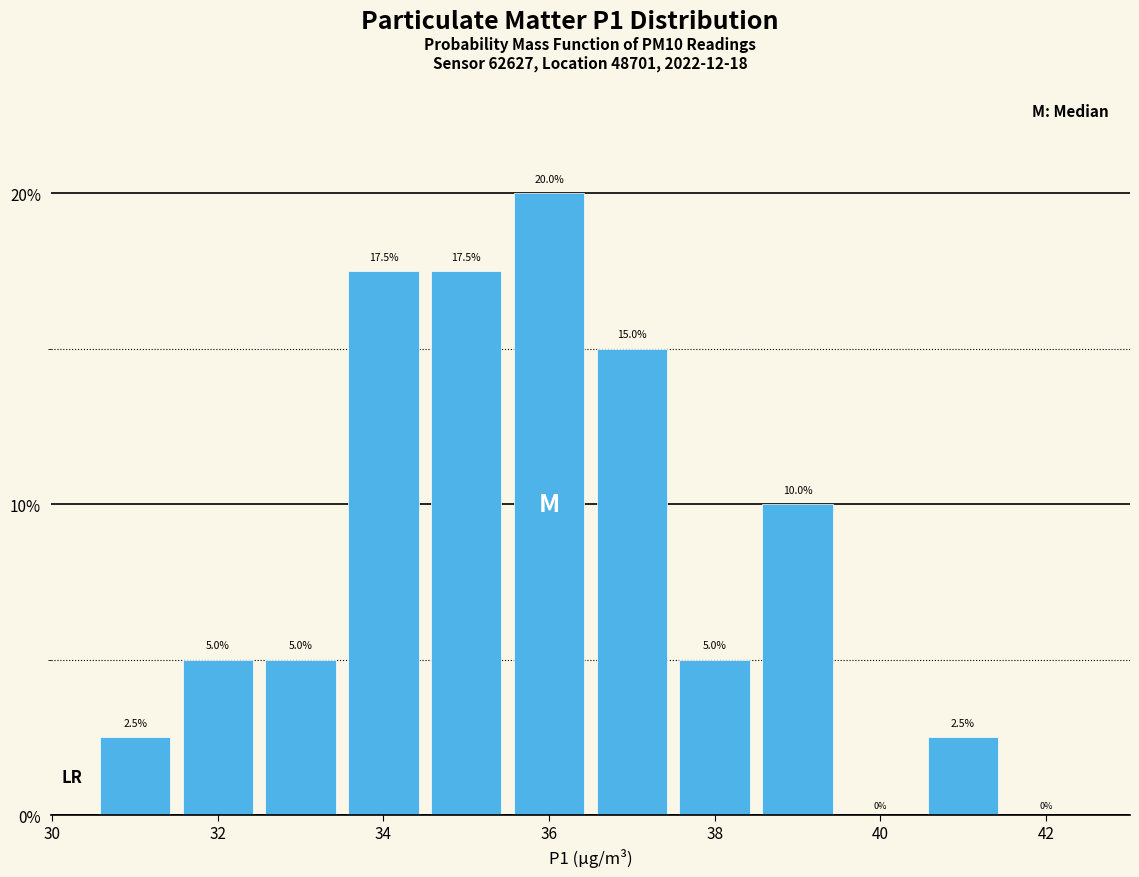

What is the height of the bar covering 30.5 to 31.5 on the x-axis? The bar edges are not printed on the chart, so give them approximately, as read against the axis.

2.5